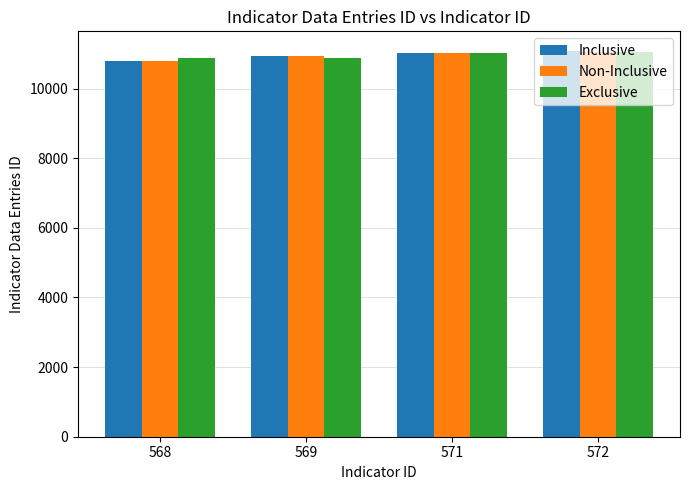

At which label does Non-Inclusive reach its minimum?

568